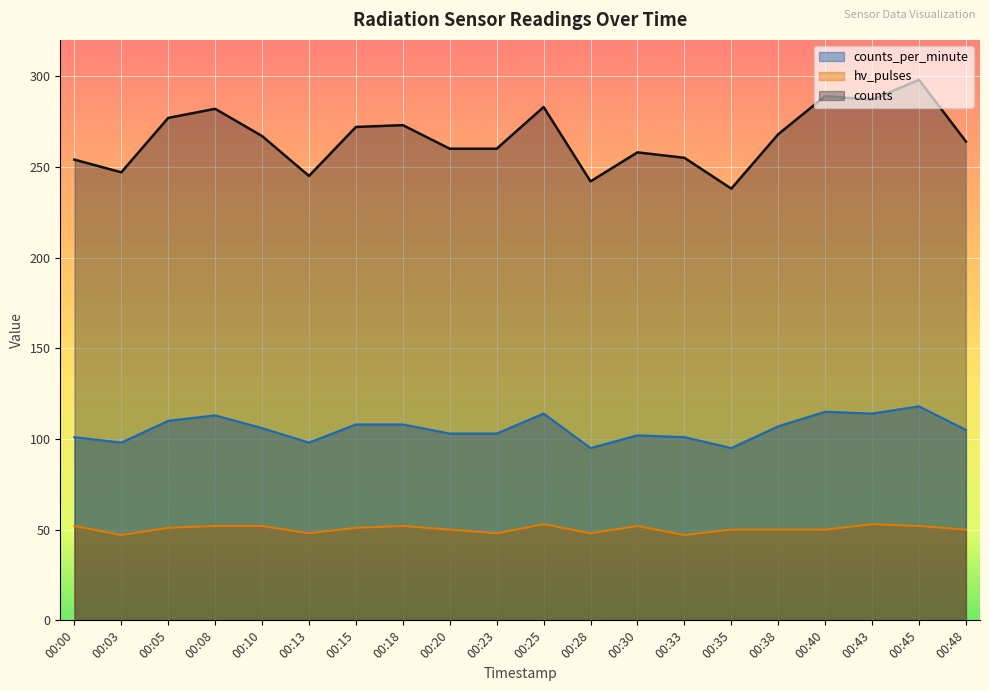

Rank the categories by hv_pulses value from lowest to highest.

00:03, 00:33, 00:13, 00:23, 00:28, 00:20, 00:35, 00:38, 00:40, 00:48, 00:05, 00:15, 00:00, 00:08, 00:10, 00:18, 00:30, 00:45, 00:25, 00:43